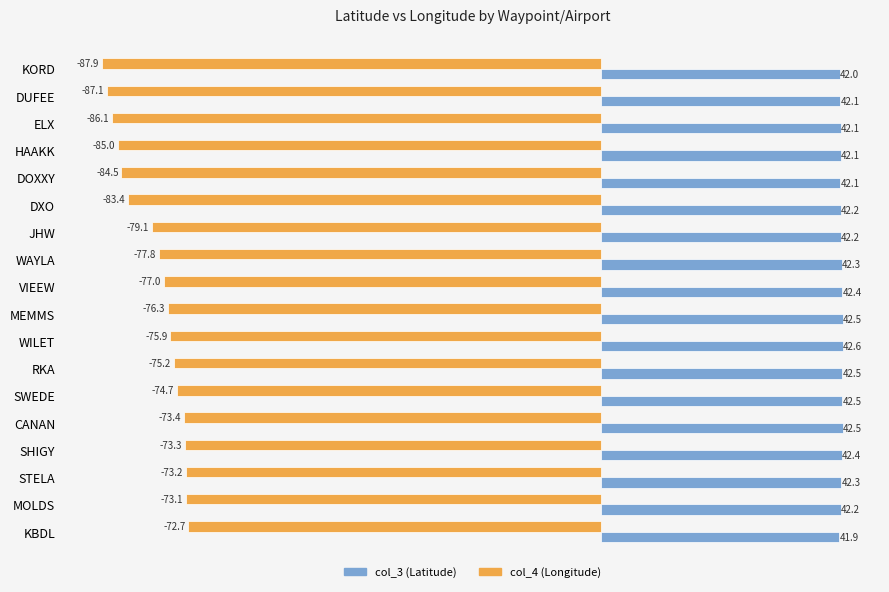

How many values in the col_3 (Latitude) series exceed 42?

16